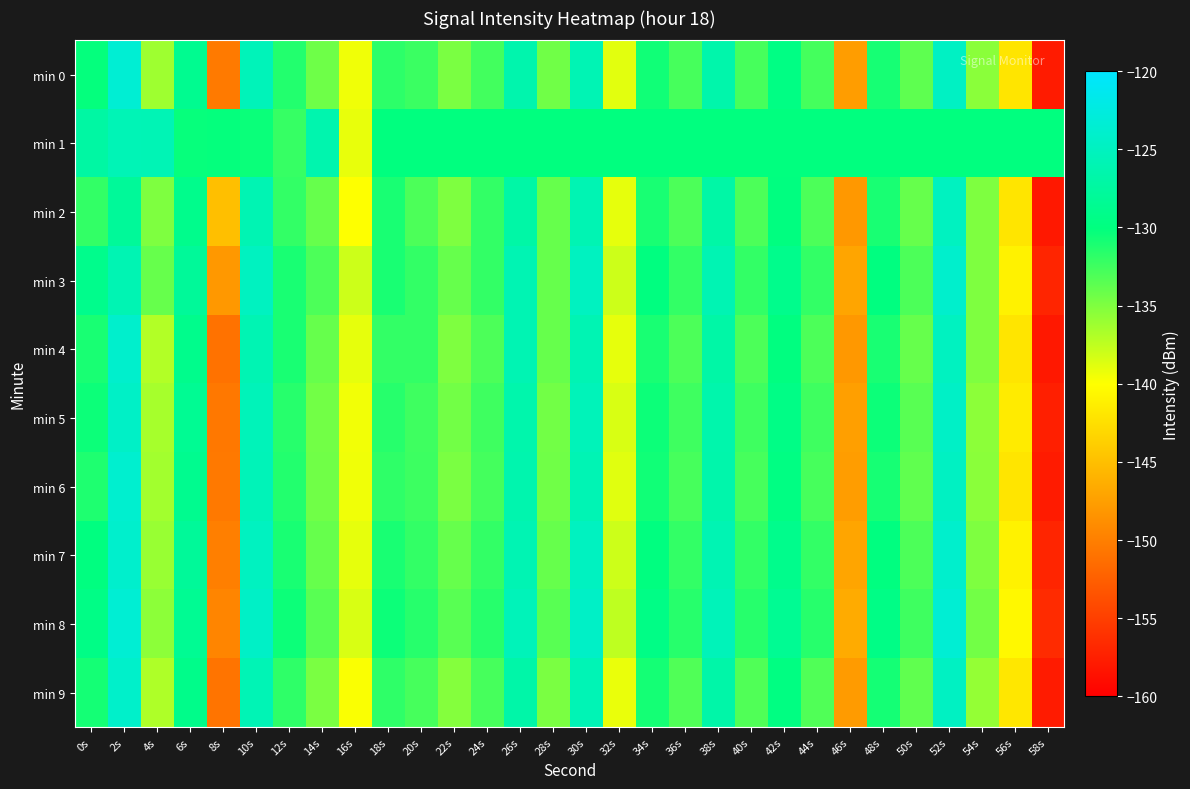

What is the total value across all series at 20s?

-1320.6